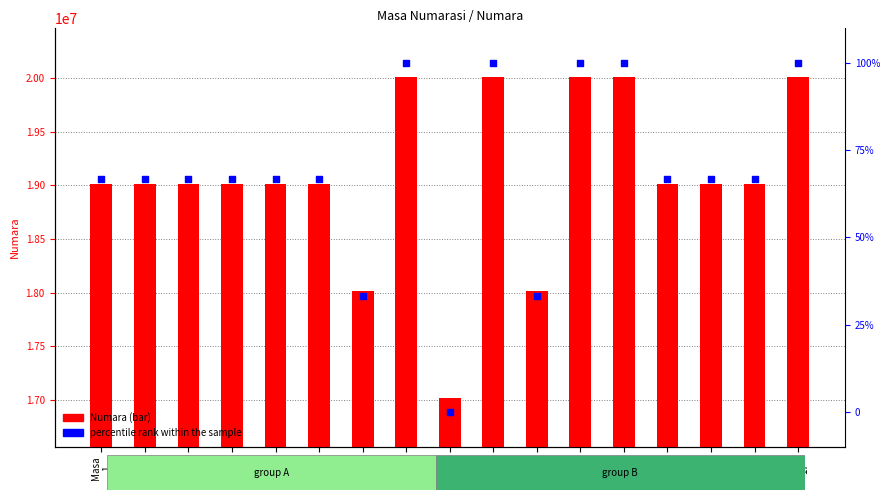

Is the value of percentile rank within the sample at Masa
15 greater than the value of Numara at Masa
10?

No